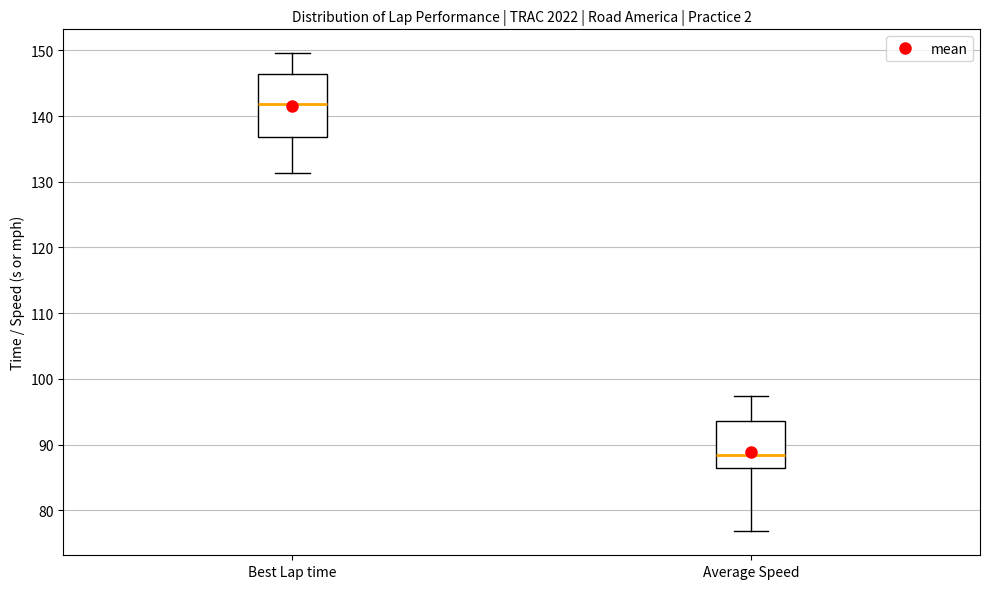

Which box's median line is the lowest?

Average Speed